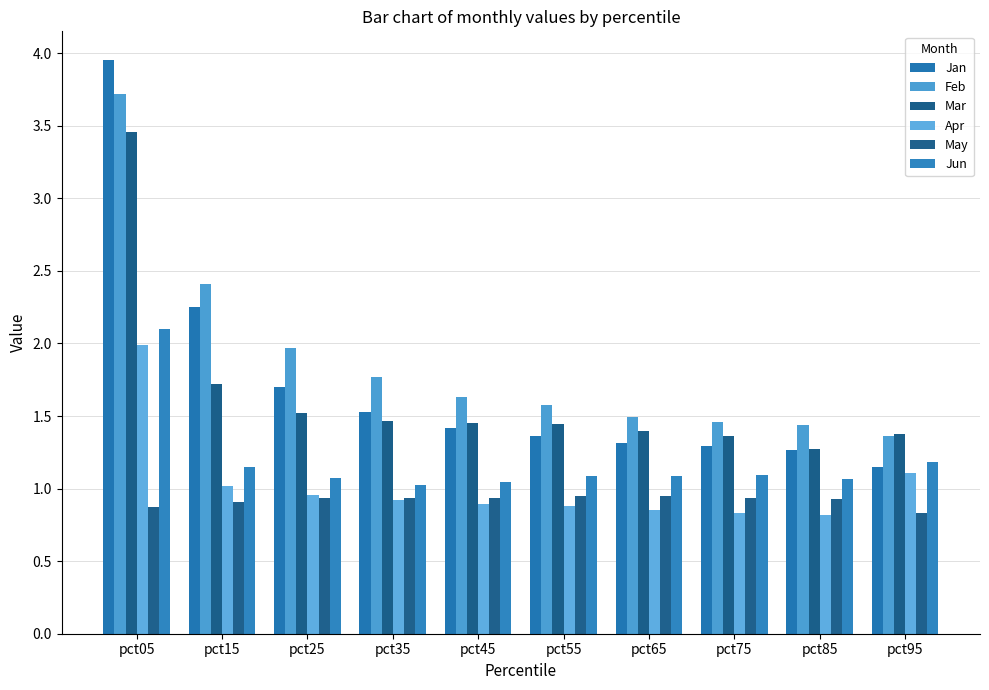

The value of Feb at pct15 is 2.4. True or false?

True